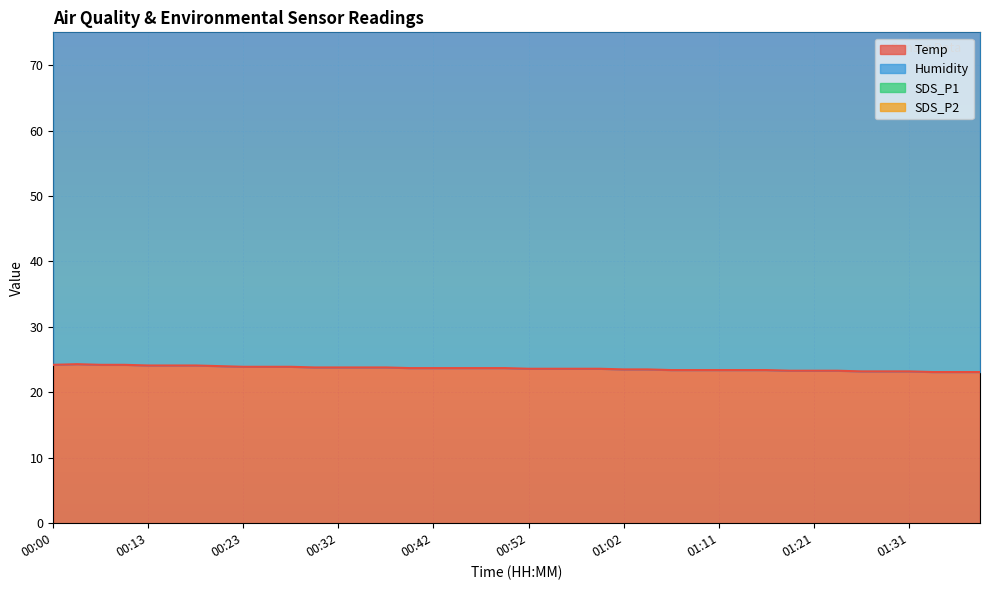

List the series in order of their peak value, highest first.

Humidity, Temp, SDS_P1, SDS_P2